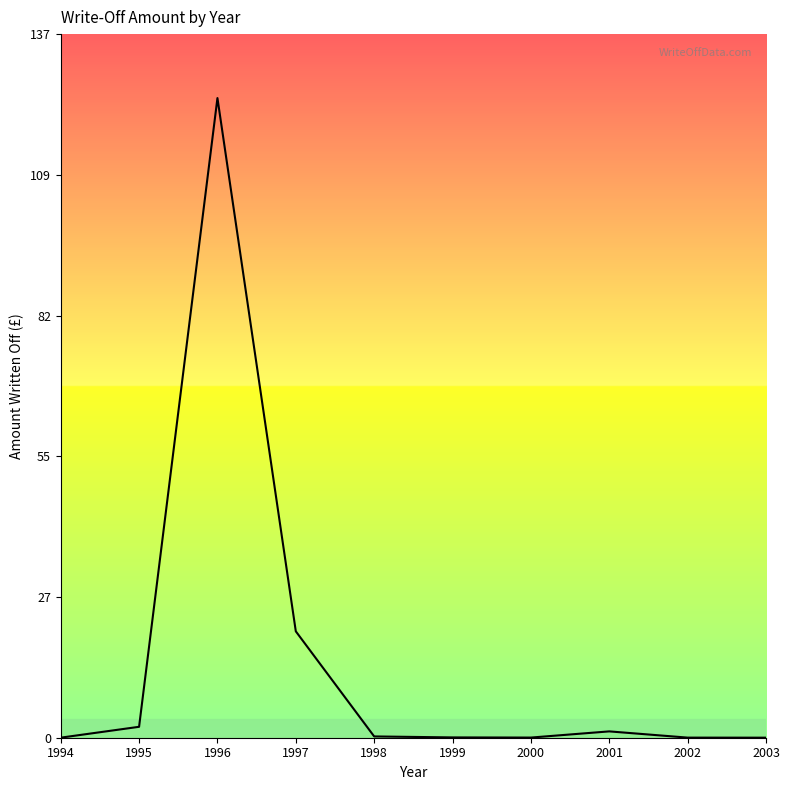

What is the maximum value shown in the chart?

124.2